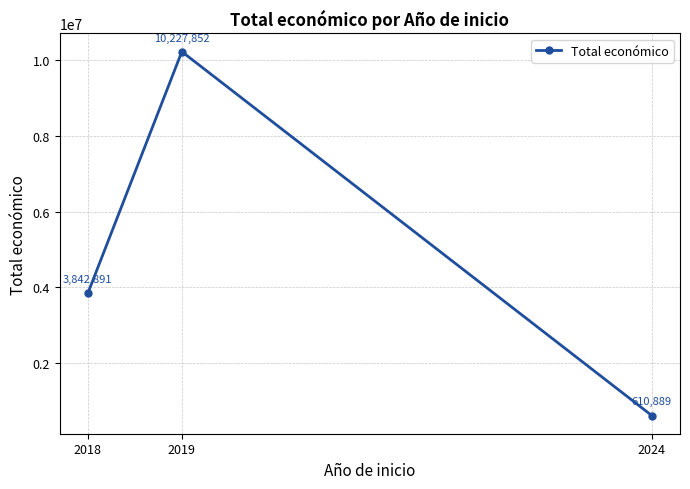

List the labels in order of value, smallest first.

2024, 2018, 2019